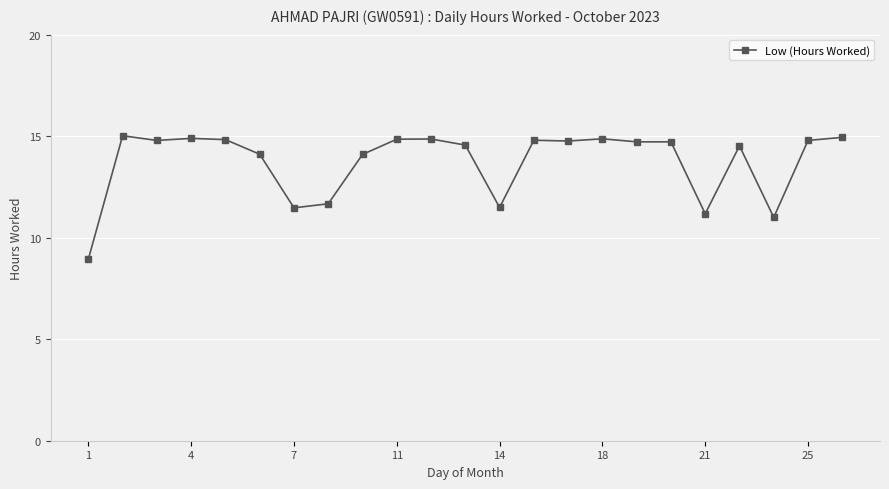

How many values are below 14?

6